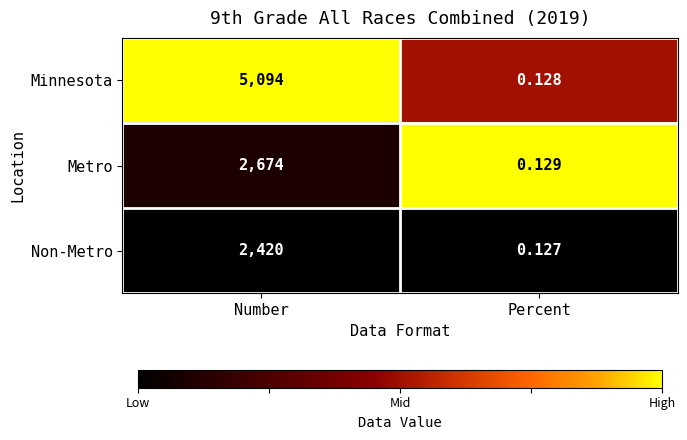

What is the maximum value shown in the chart?

5094.0